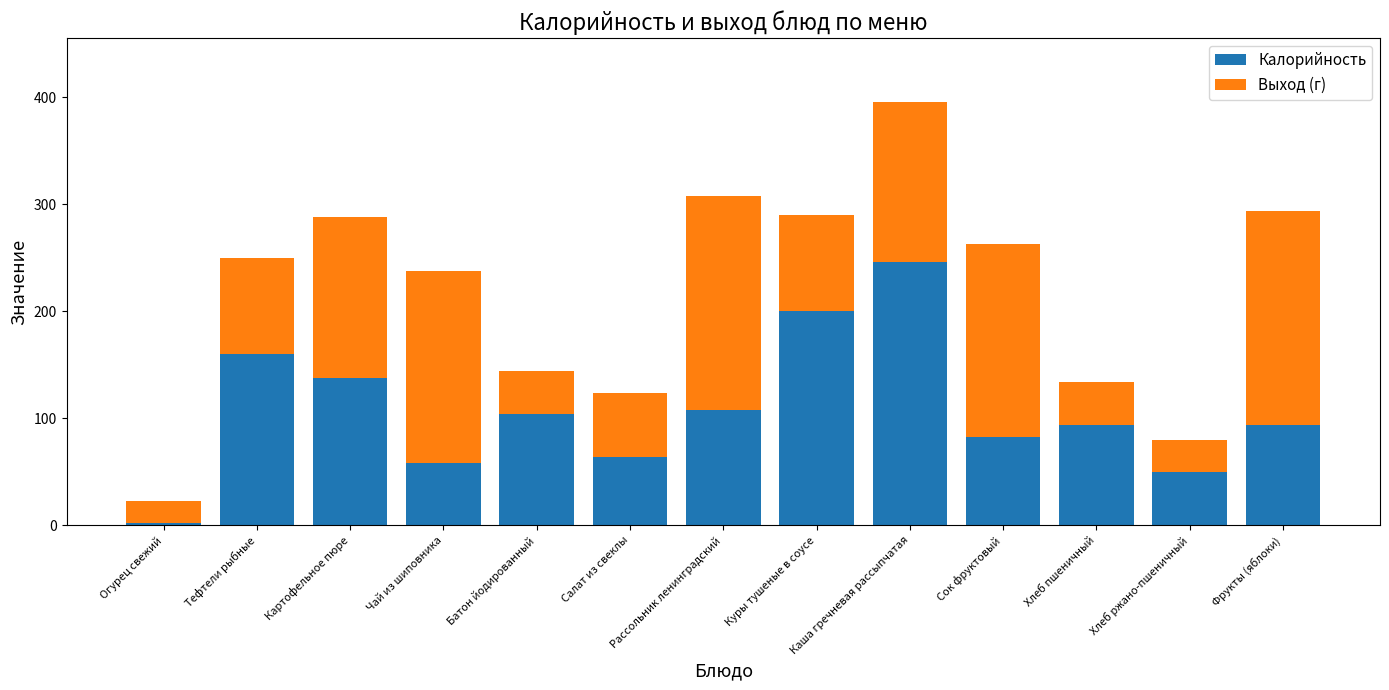

Does the chart contain any negative values?

No